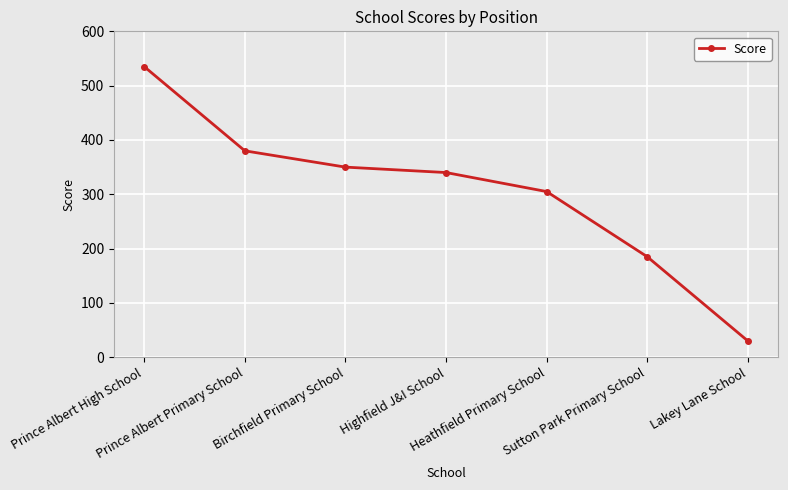

Count the number of data series in this chart.

1